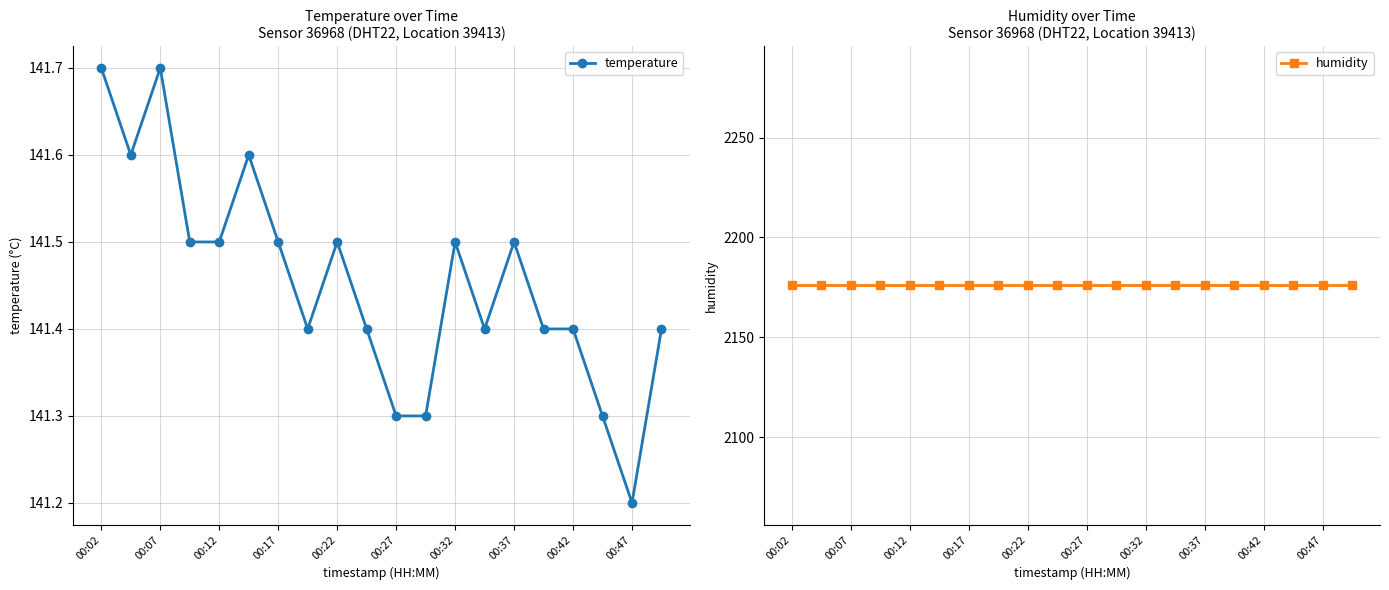

Count the temperature values in the range 141 to 142.

20